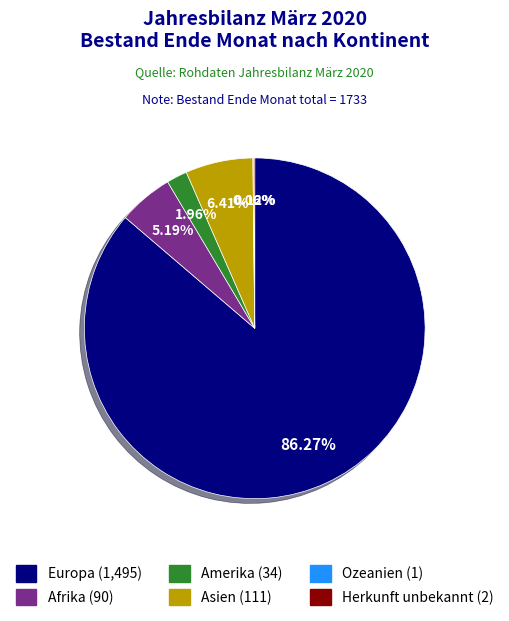

What is the largest slice in the pie chart?

Europa